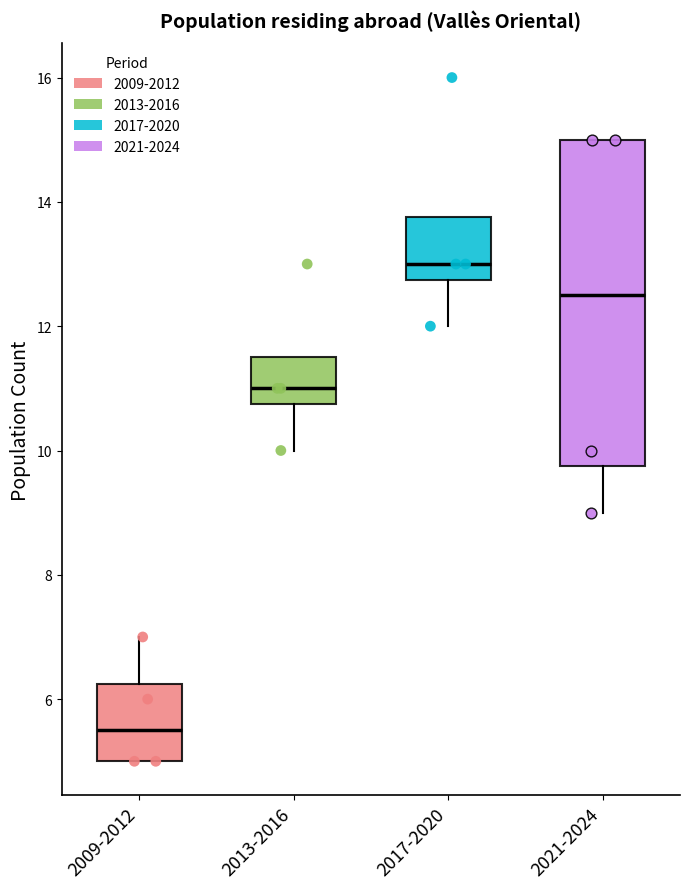

Reading left to right, read every box against the y-axis: the position of its median line, the range the box covers, and the ends of its whiskers. The values are not printed on the chart, so give them approximately, as read against the axis.

2009-2012: median 5.6, box 5.0 to 6.2, whiskers 5.0 to 7.0
2013-2016: median 11.0, box 10.8 to 11.6, whiskers 10.0 to 11.6
2017-2020: median 13.0, box 12.8 to 13.8, whiskers 12.0 to 13.8
2021-2024: median 12.6, box 9.8 to 15.0, whiskers 9.0 to 15.0